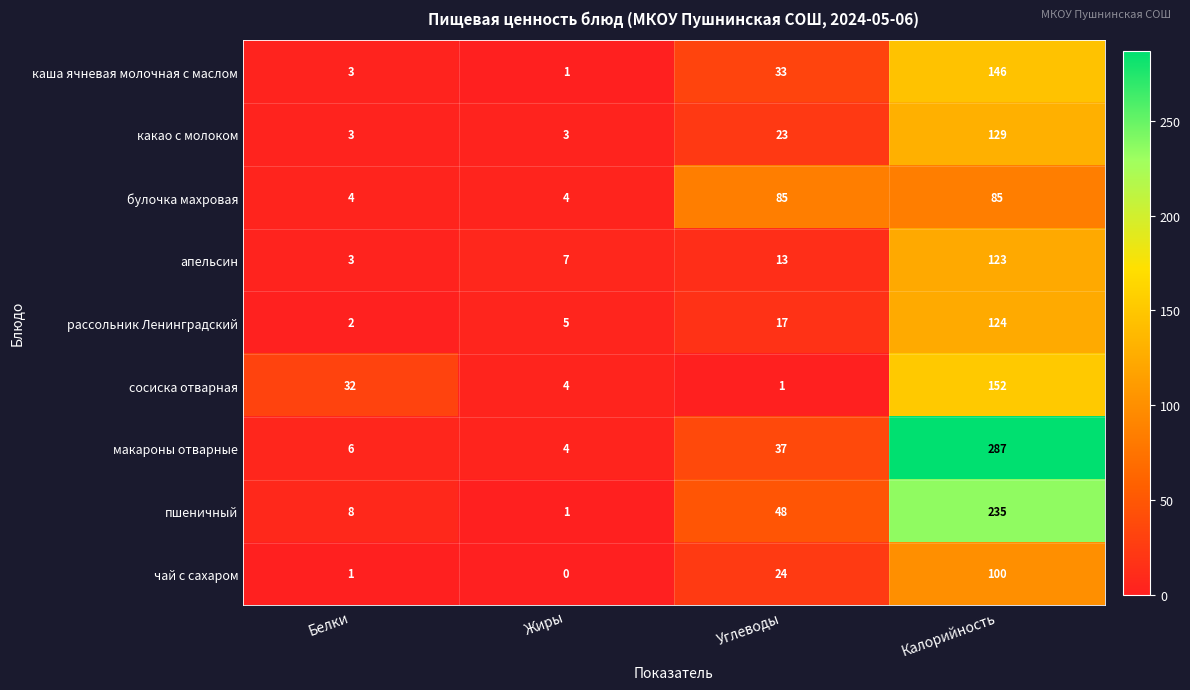

What is the total value across all series at Калорийность?

1381